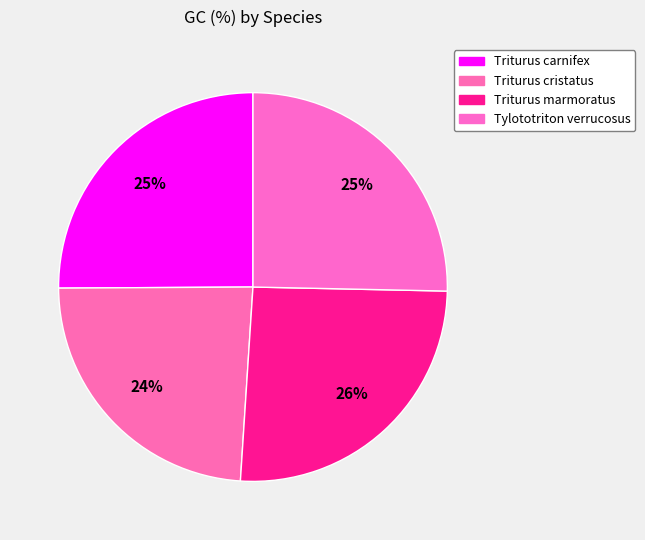

Count the number of slices in the pie.

4